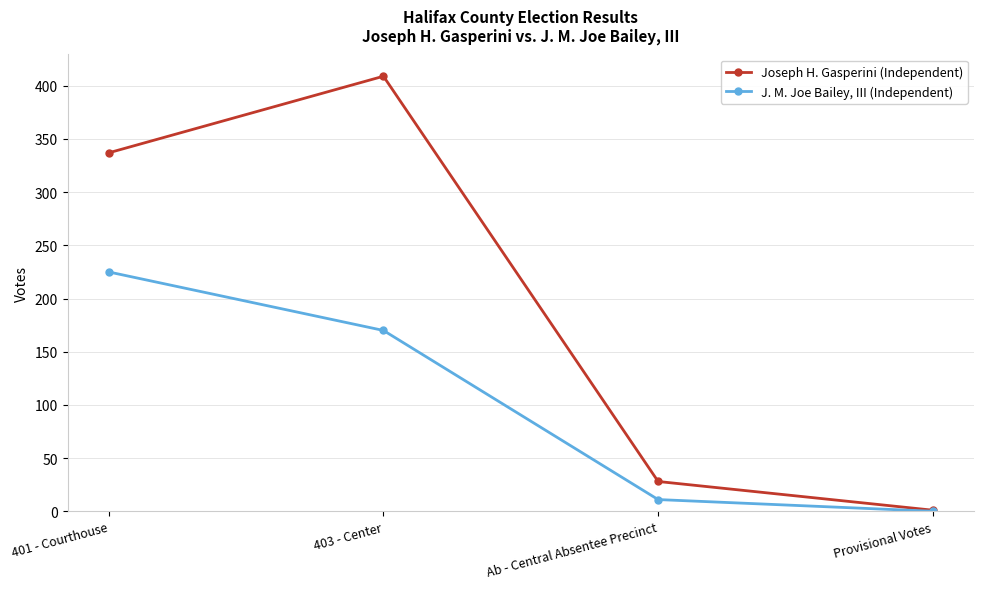

Which series has the largest total across all categories?

Joseph H. Gasperini (Independent)